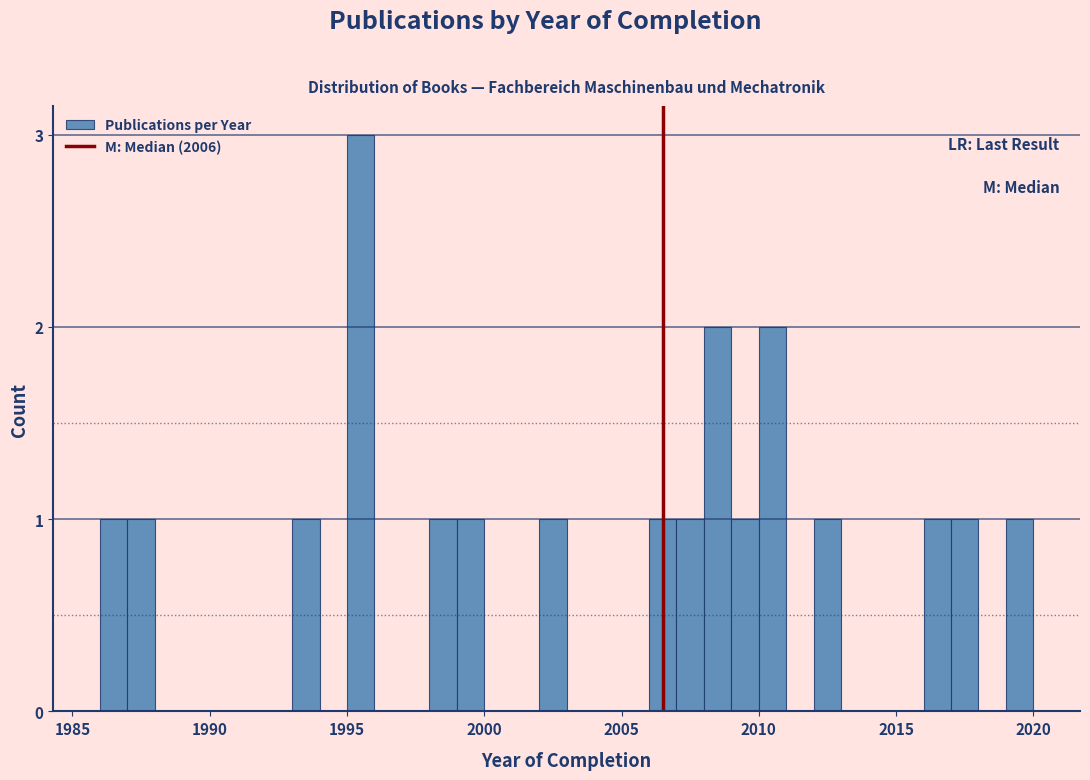

Around what value on the x-axis is the tallest bar? Give the approximate position of its centre, as read against the axis.

1995.5